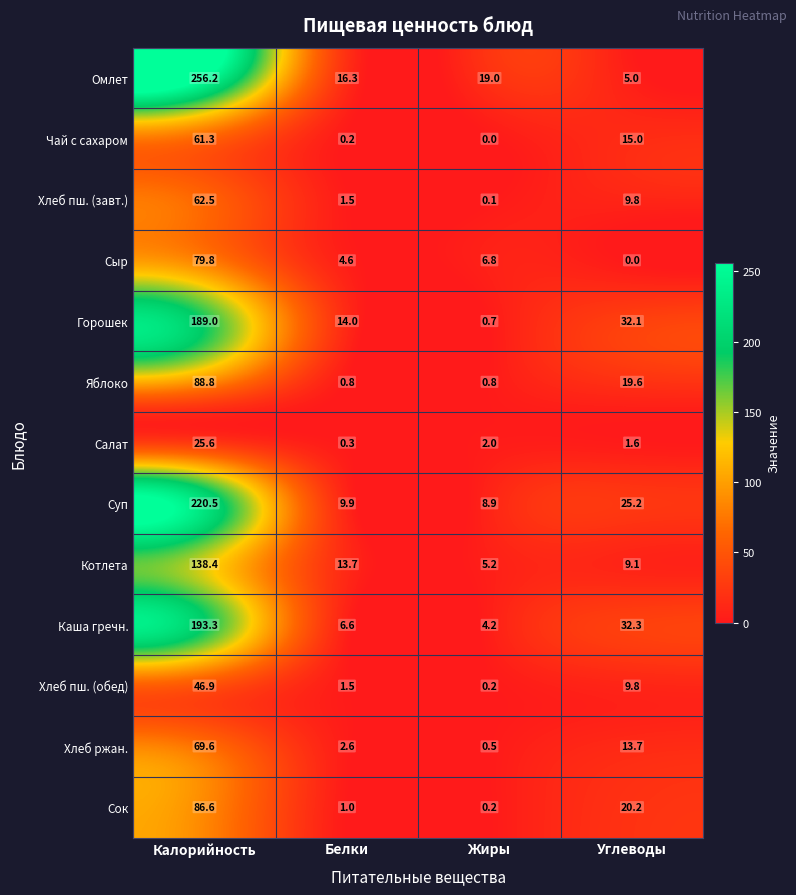

At how many categories does at least one series exceed 121?

1